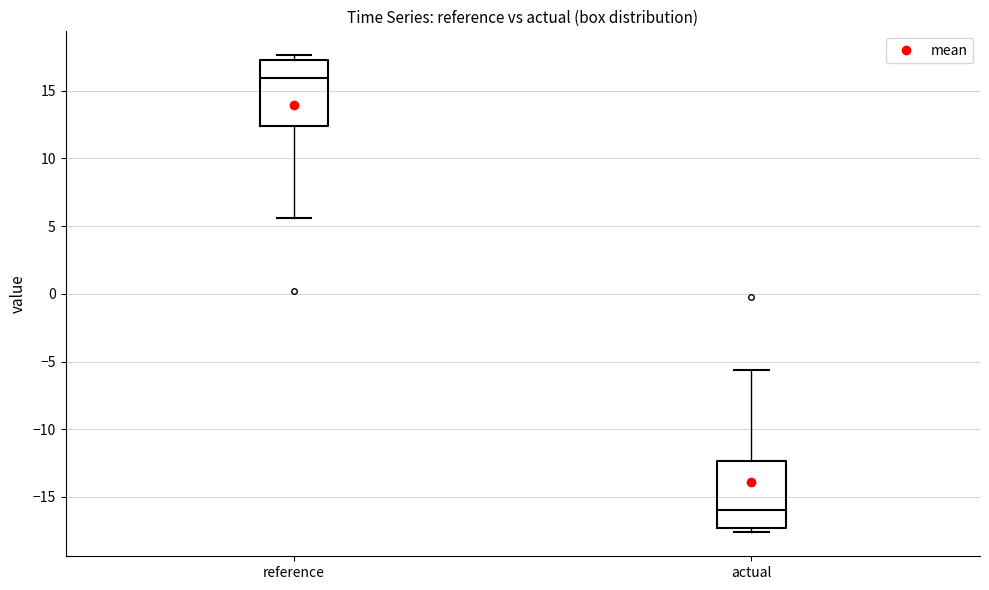

Where does the median line of the box for reference sit on the y-axis? The values are not printed on the chart, so give them approximately, as read against the axis.

16.0